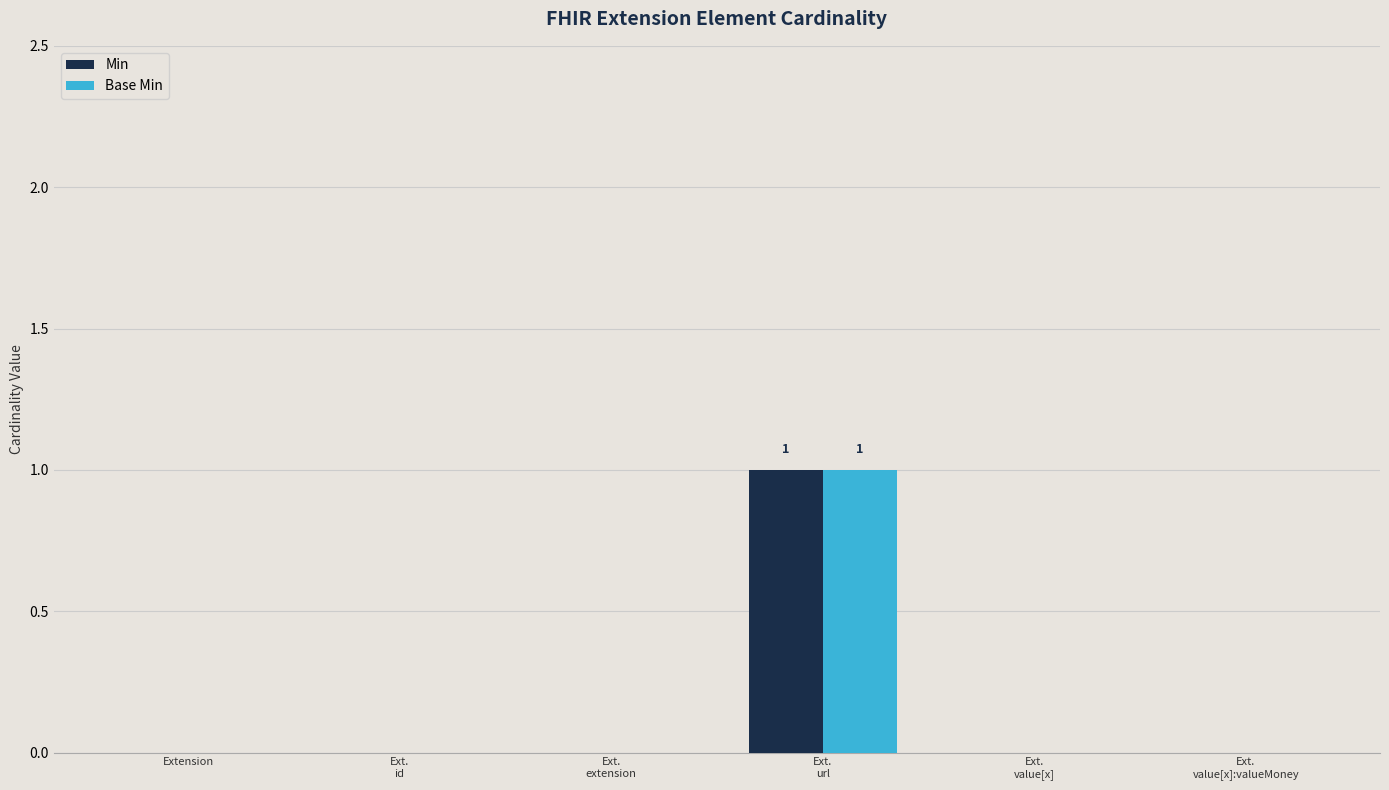

Reading left to right, transcribe all the data shown in this chart.

Min: Extension=0	Ext.
id=0	Ext.
extension=0	Ext.
url=1	Ext.
value[x]=0	Ext.
value[x]:valueMoney=0
Base Min: Extension=0	Ext.
id=0	Ext.
extension=0	Ext.
url=1	Ext.
value[x]=0	Ext.
value[x]:valueMoney=0